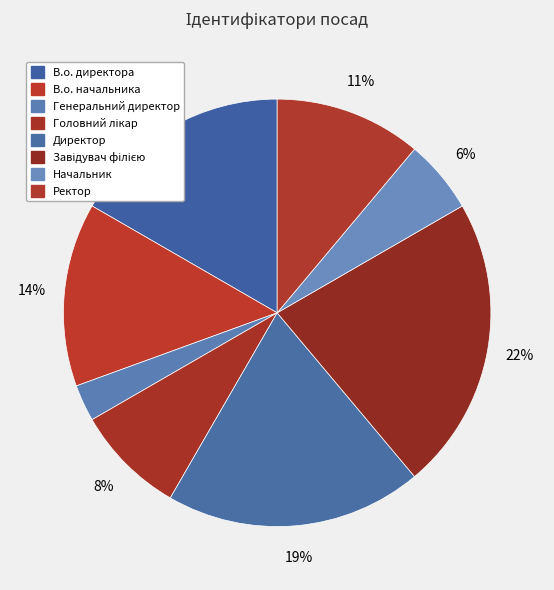

How many slices are in this pie chart?

8